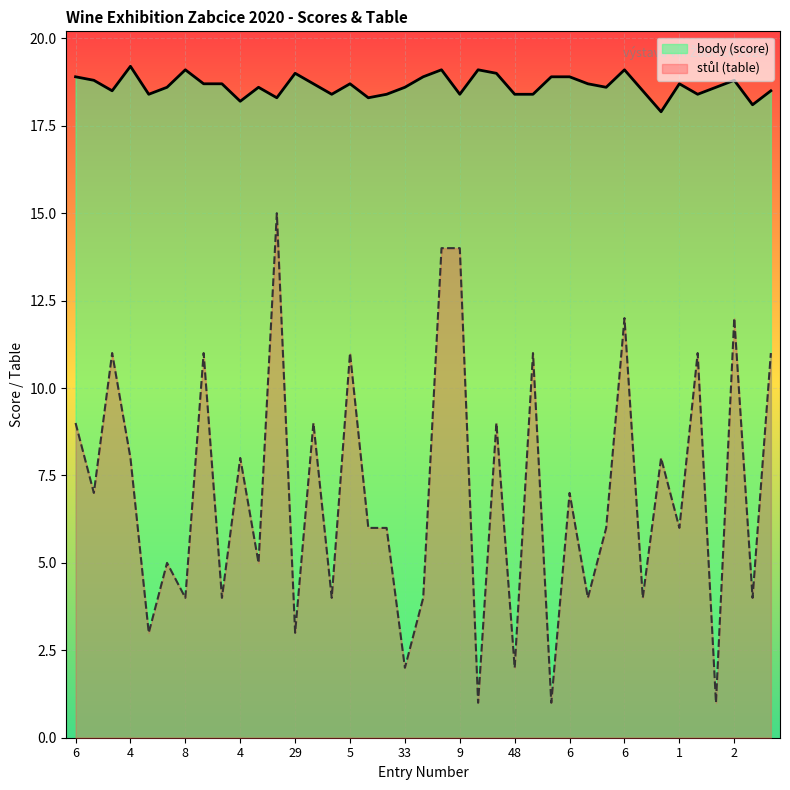

True or false: body and stul cross at least once.

False